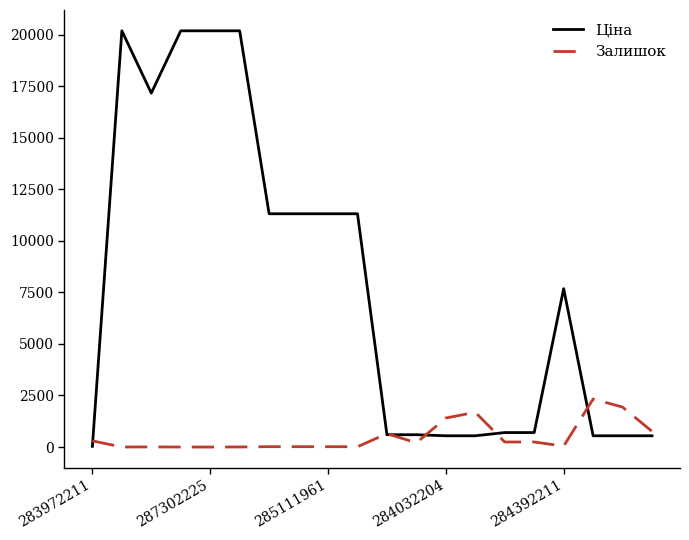

What is the highest value of the Ціна series?

20186.0